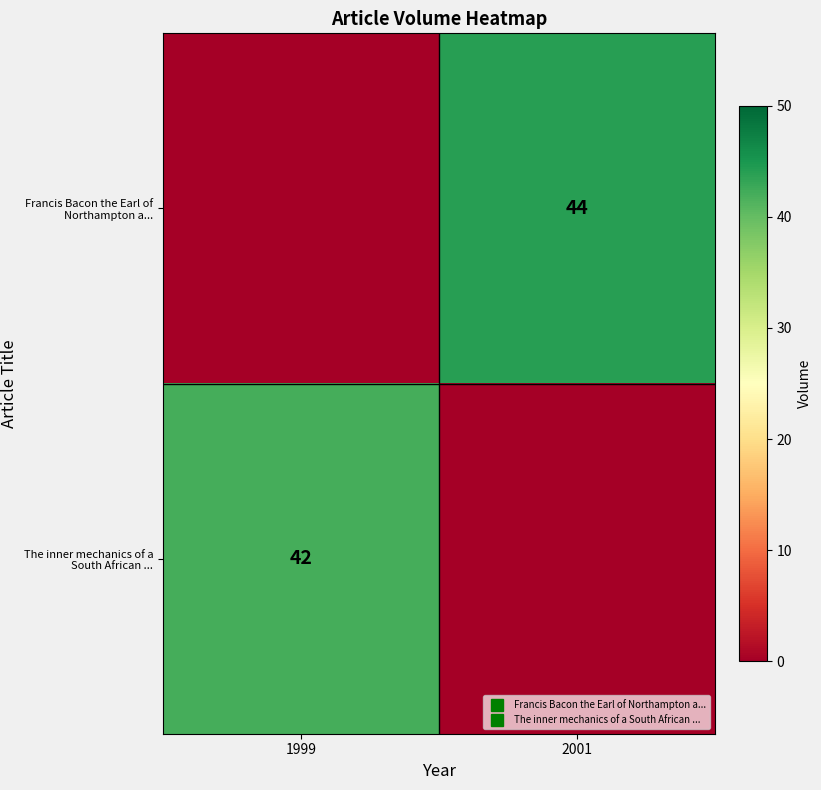

The Francis Bacon the Earl of Northampton a... series shows 0 at 1999. True or false?

True